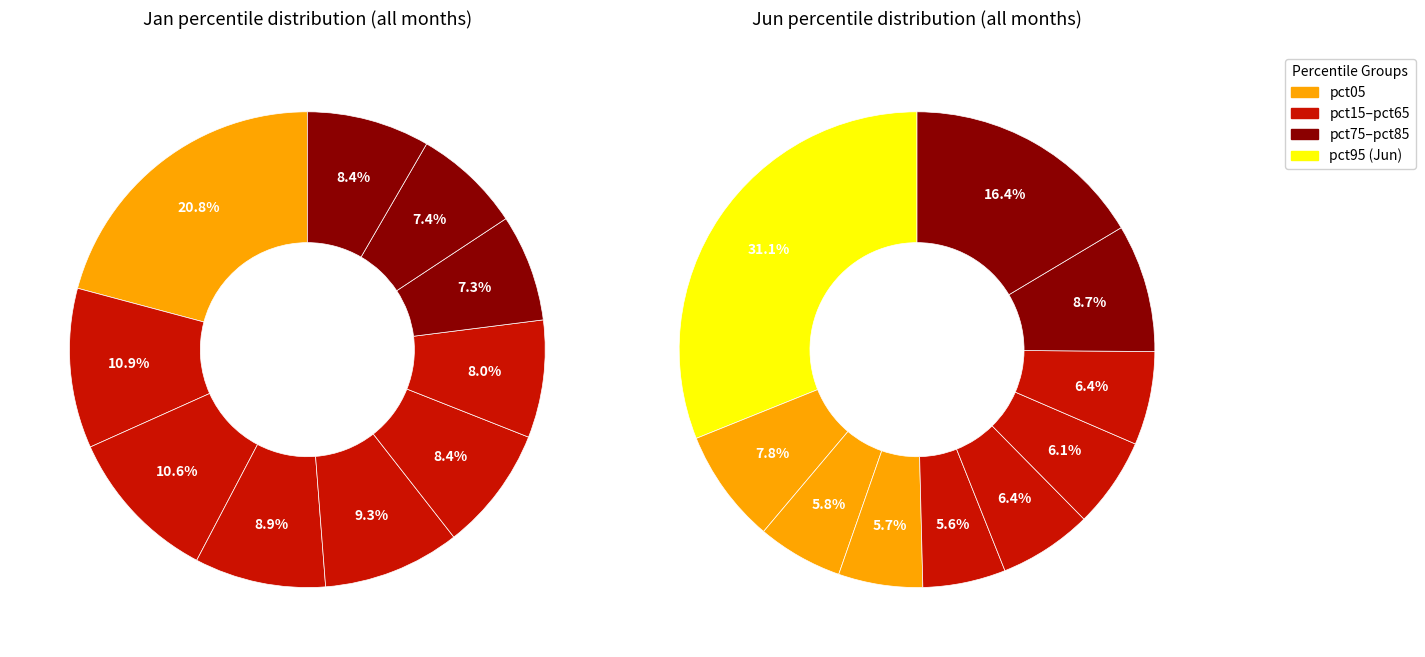

Is there a majority slice in this chart?

No